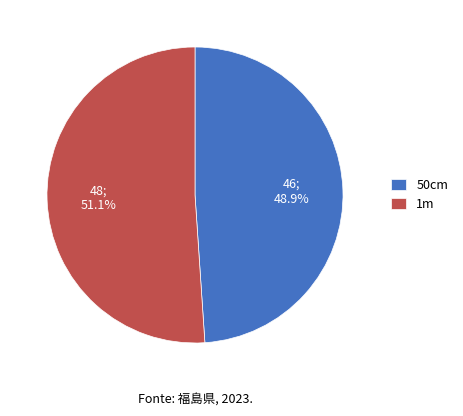

The 1m slice represents 51% of the pie. True or false?

True